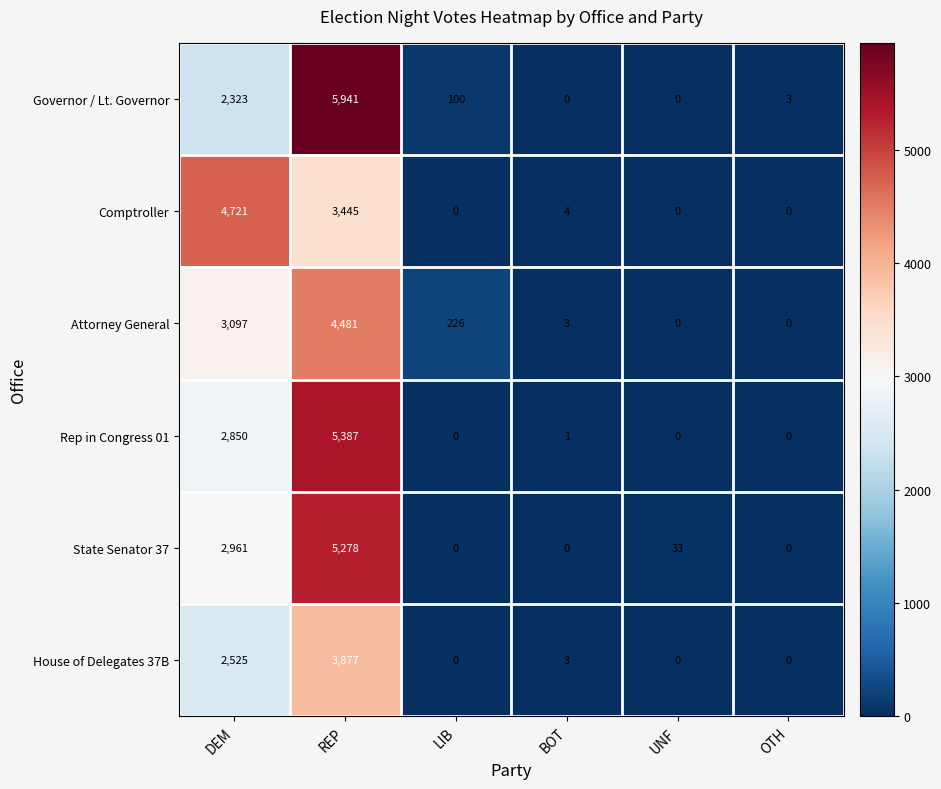

The value of Attorney General at UNF is 0. True or false?

True